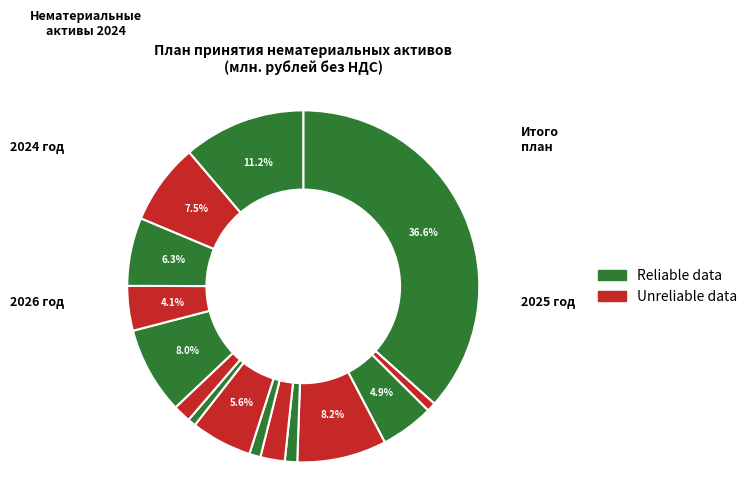

How many slices are in this pie chart?

15